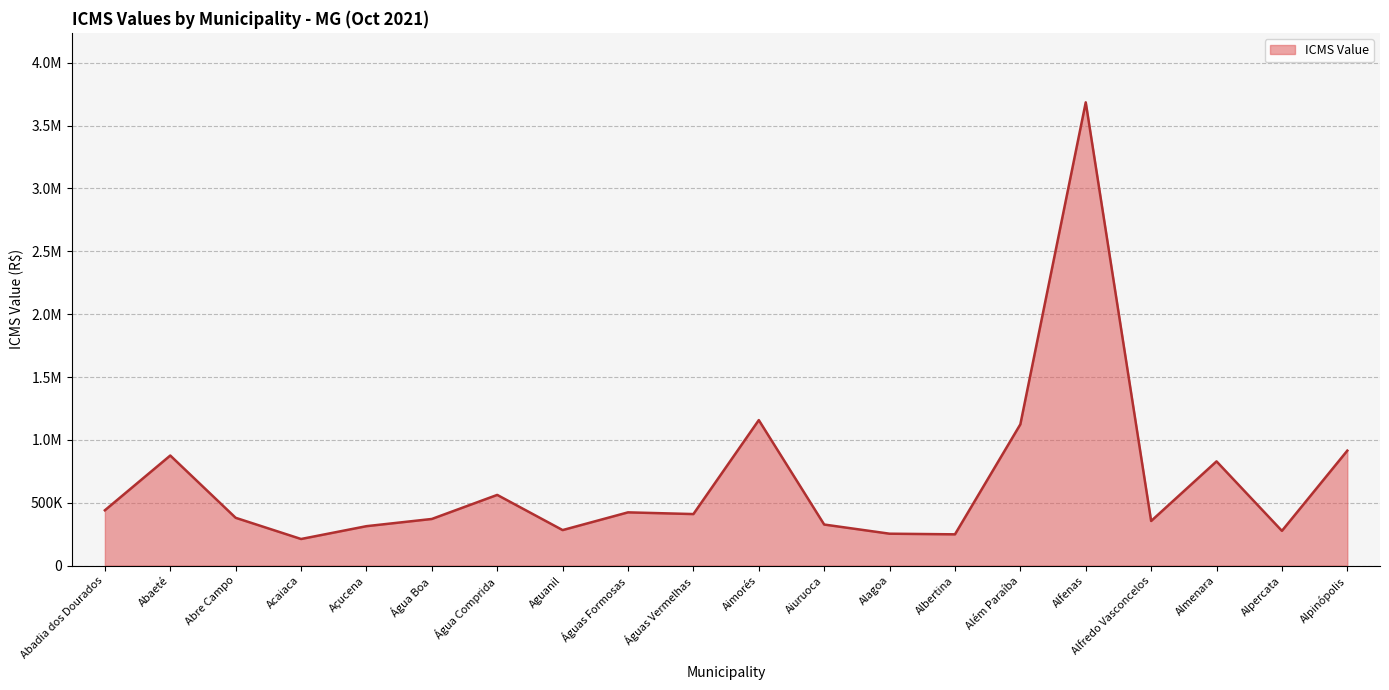

Which has a higher value, Águas Formosas or Abadia dos Dourados?

Abadia dos Dourados